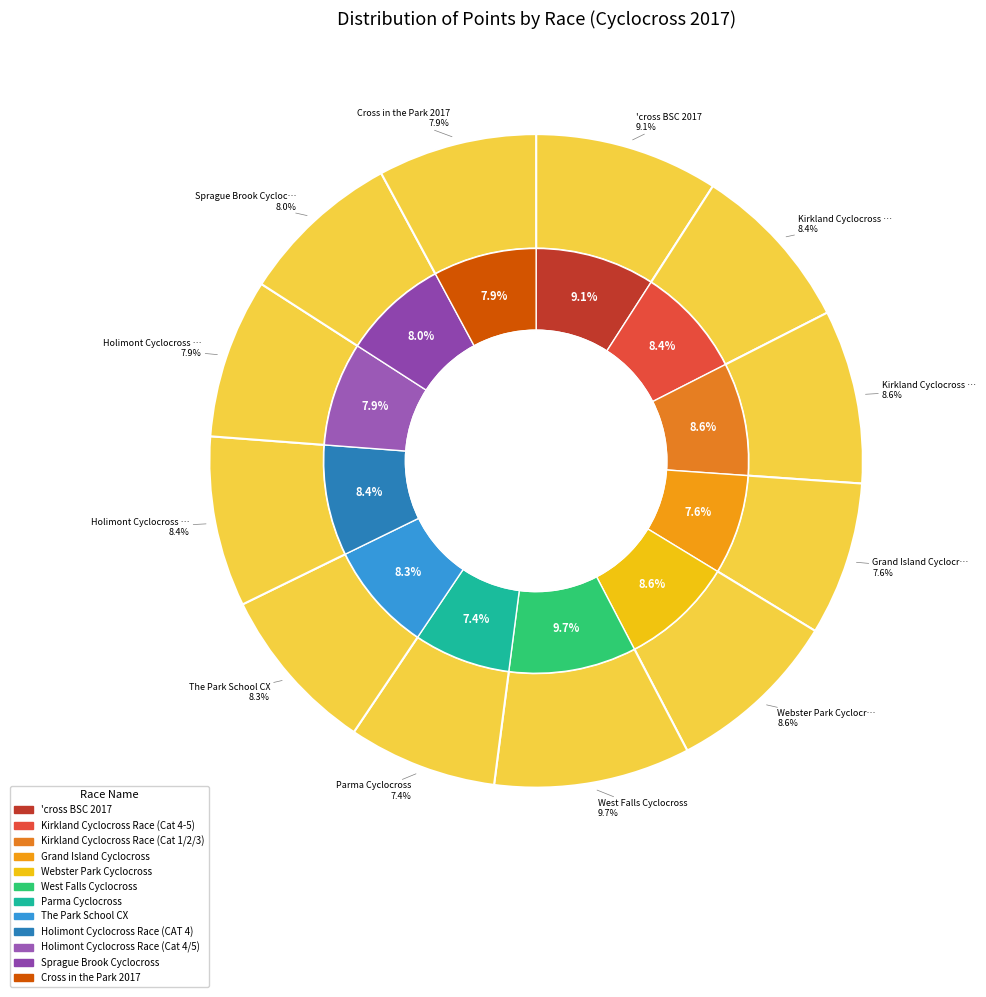

Do Grand Island Cyclocross and Holimont Cyclocross Race (CAT 4) together represent more than half of the pie?

No